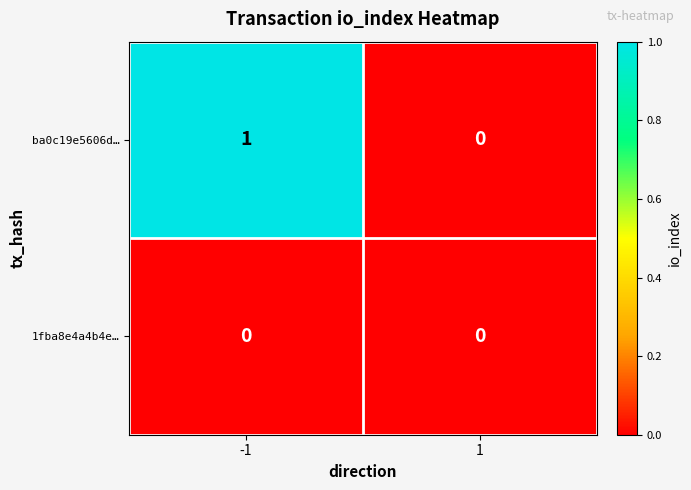

Which series has the largest total across all categories?

ba0c19e5606d…